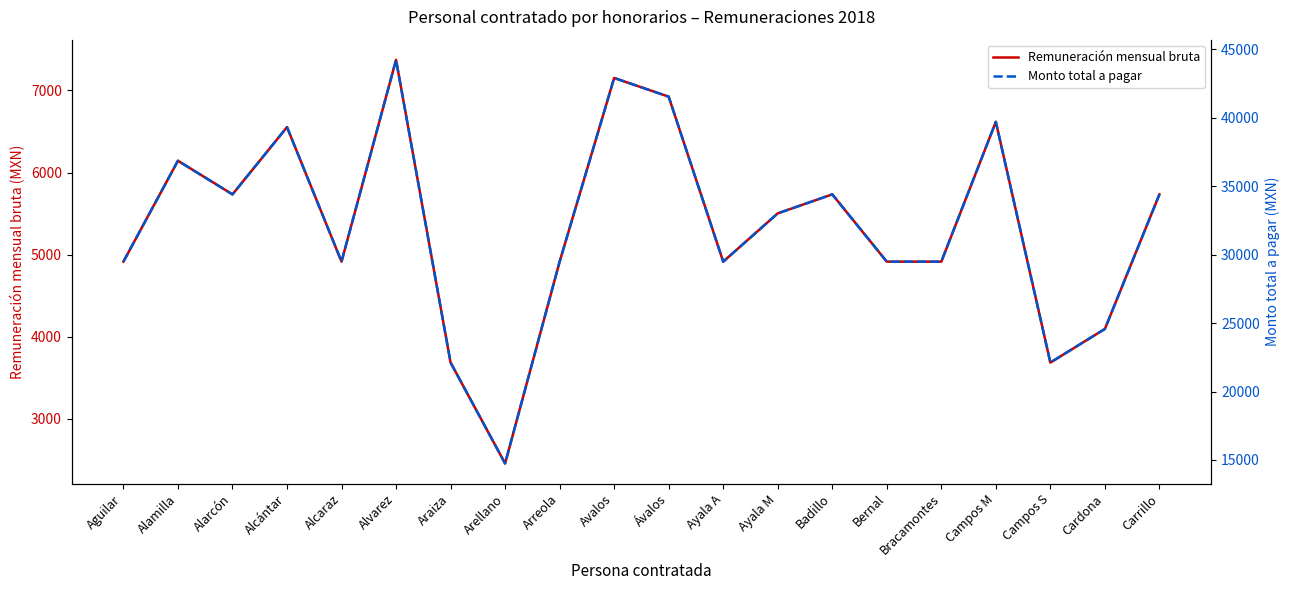

Rank the series at Alarcón from highest to lowest value.

Monto total a pagar, Remuneración mensual bruta